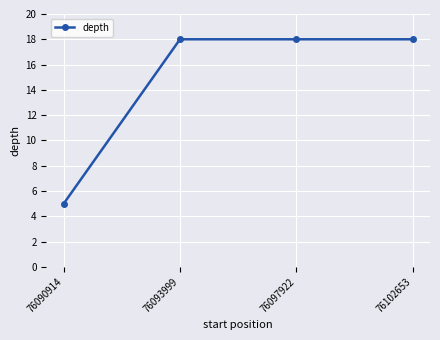

Is it true that the value at 76090914 is 5?

True